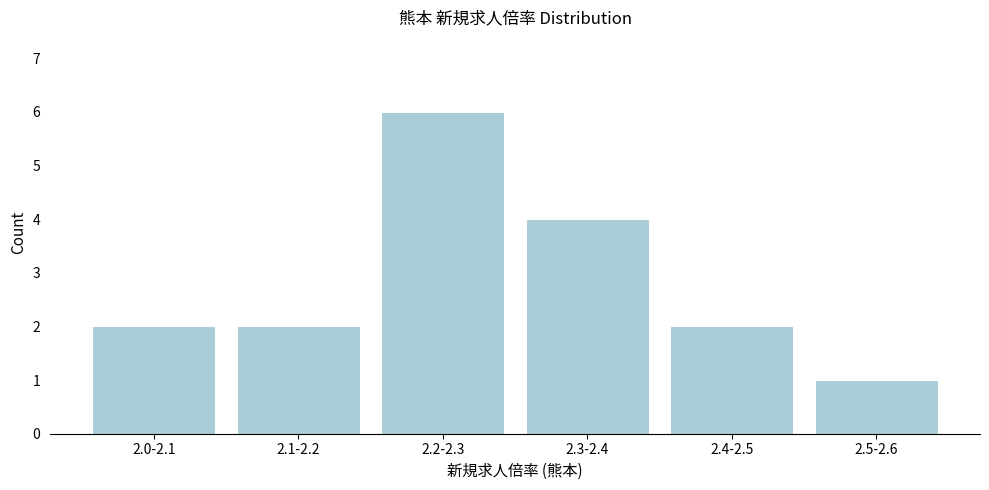

Reading left to right, list all the values displayed in this chart.

2	2	6	4	2	1